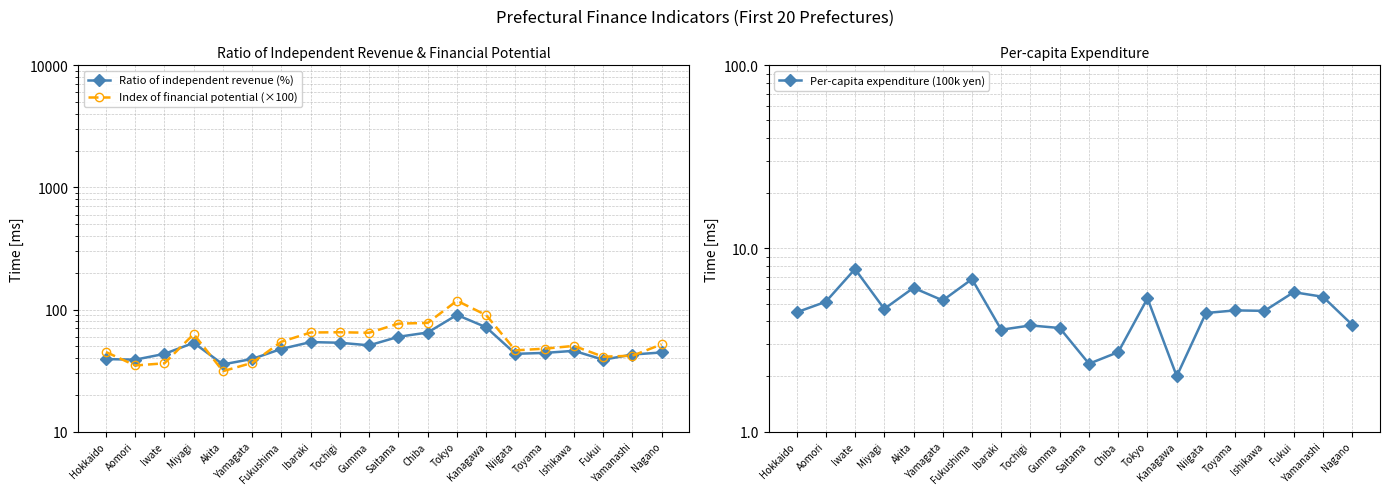

Where is the first local minimum for Per-capita expenditure (100k yen)?

Miyagi